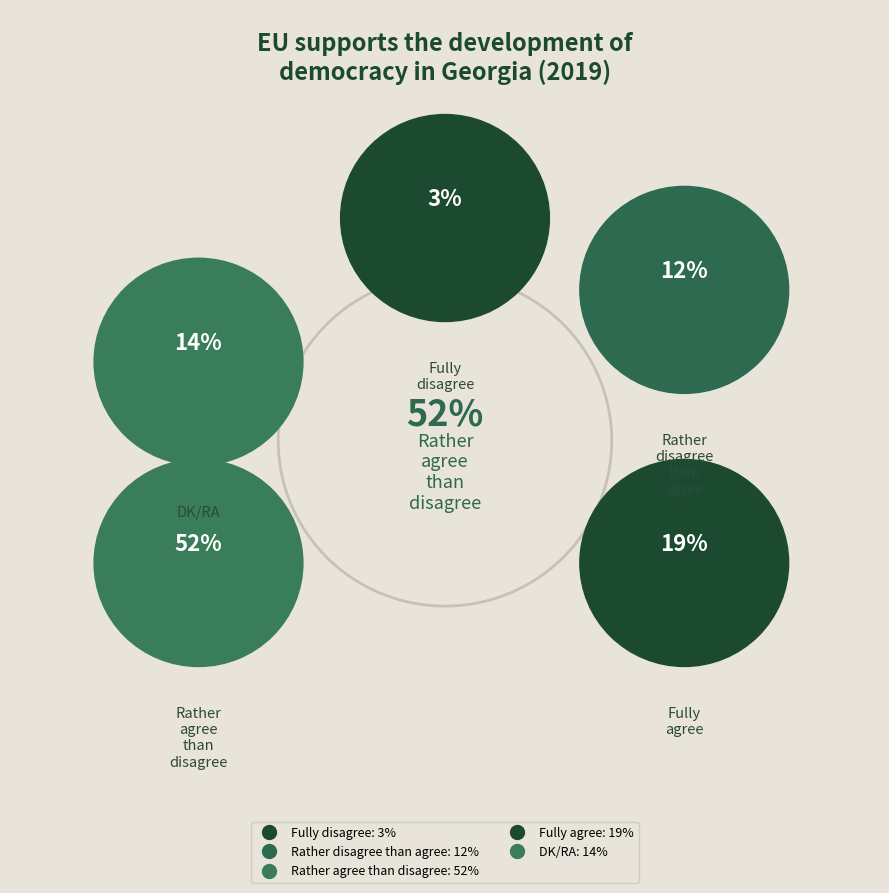

To the nearest percent, what is the difference between the largest and smallest slice percentages?

49%